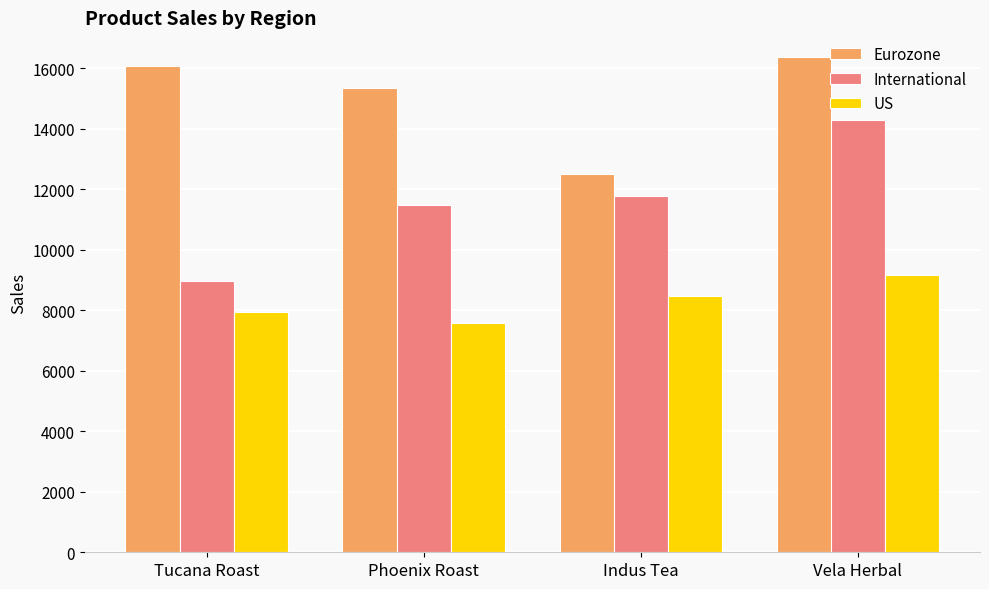

How many data points does each series have?

4